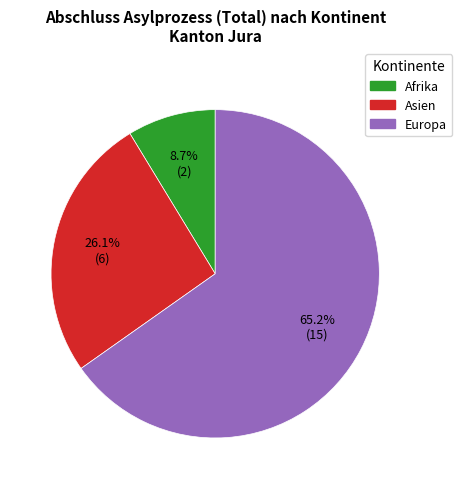

What is the largest slice in the pie chart?

Europa